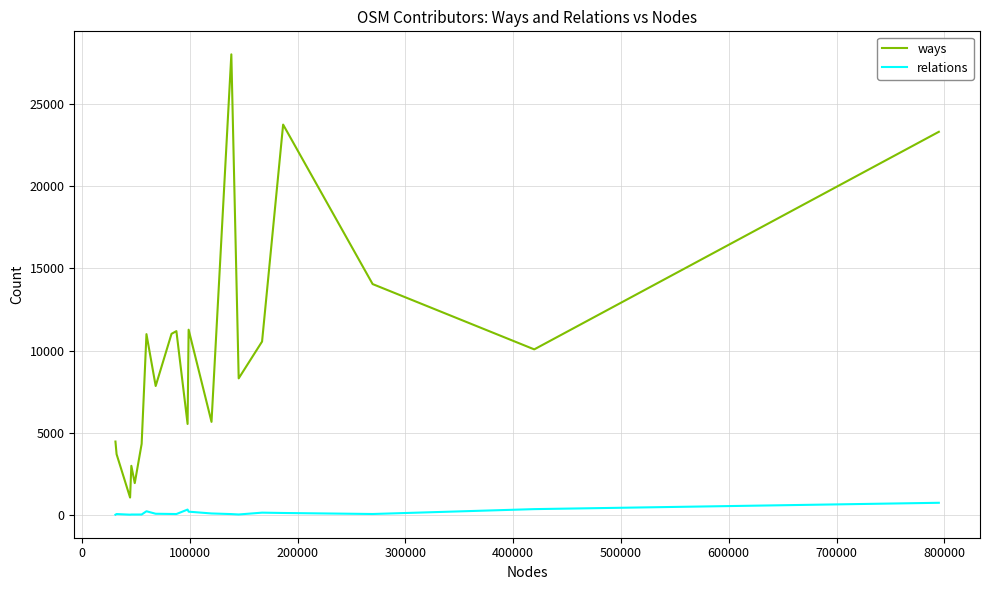

What is the greatest value displayed?

28047